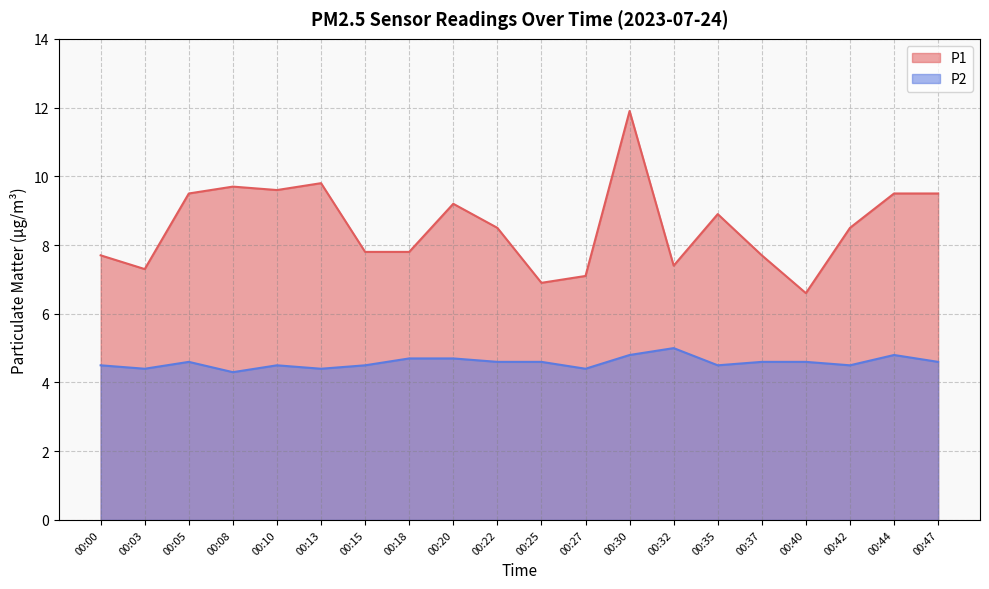

Which series changed the most between 00:03 and 00:20?

P1